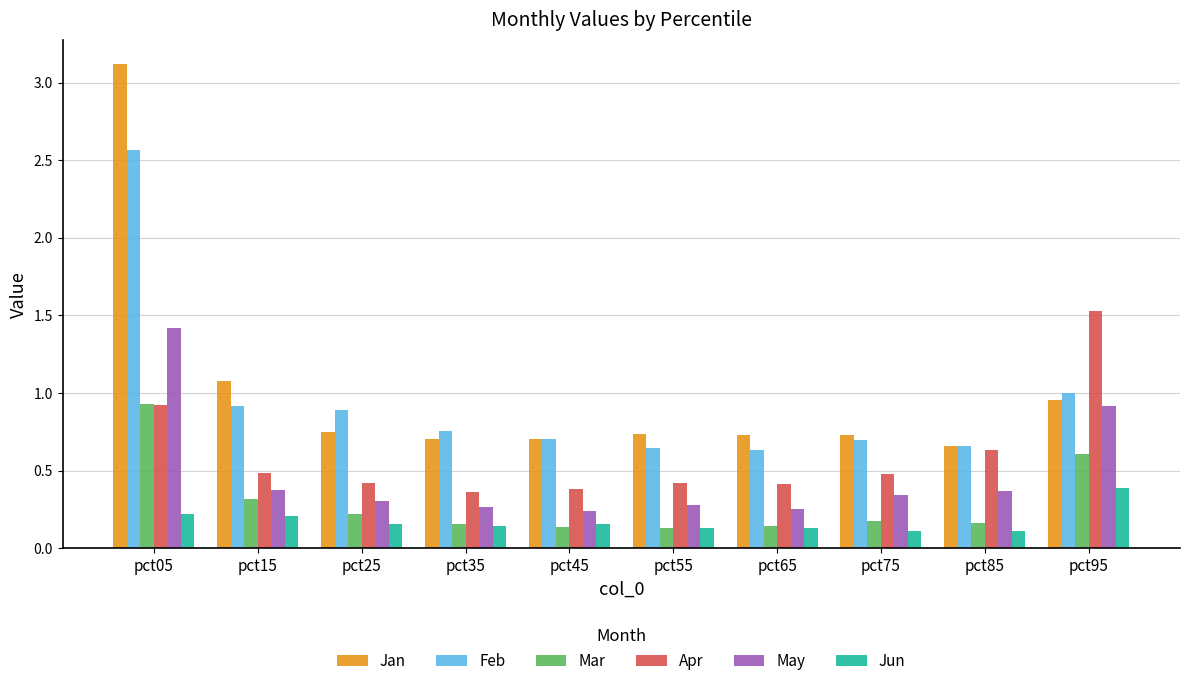

What is the maximum value shown in the chart?

3.1